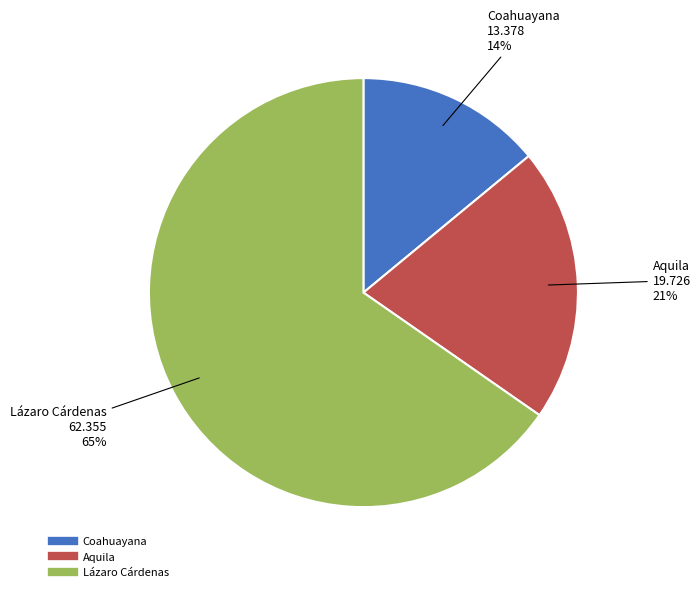

Which has a higher value, Coahuayana or Aquila?

Aquila